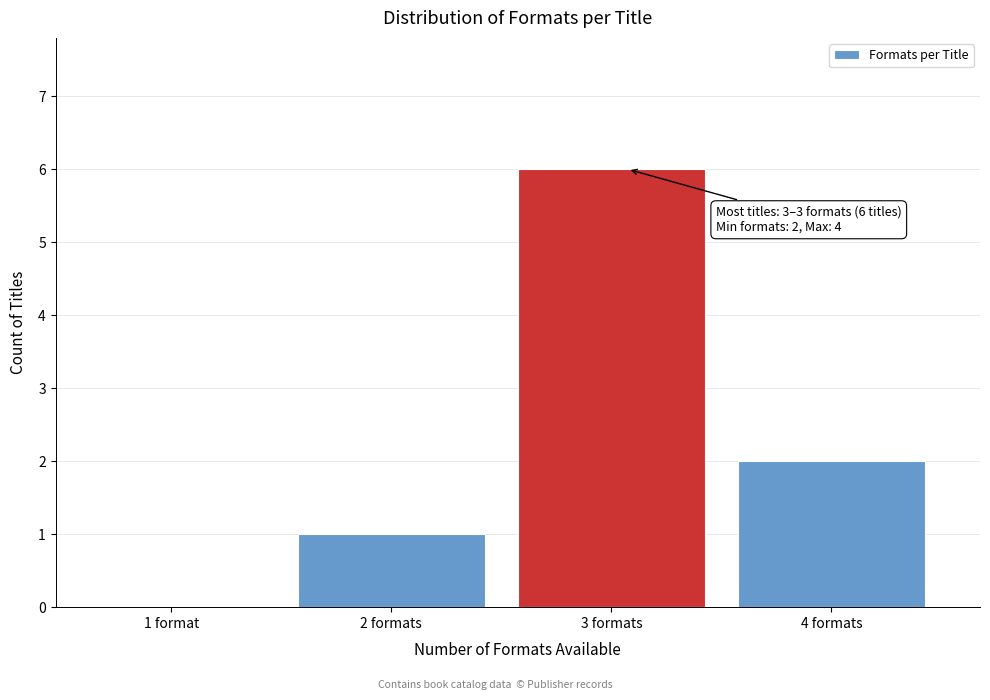

Reading left to right, transcribe all the data shown in this chart.

1 format=0	2 formats=1	3 formats=6	4 formats=2